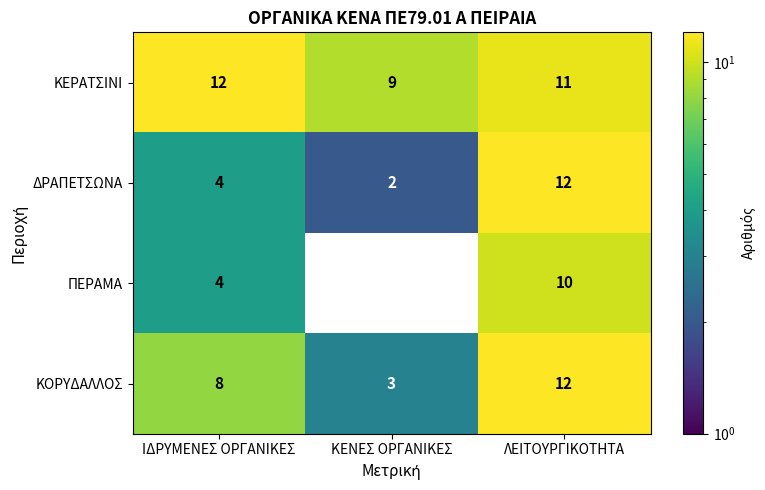

Reading right to left, list all the values displayed in this chart.

ΚΕΡΑΤΣΙΝΙ: ΛΕΙΤΟΥΡΓΙΚΟΤΗΤΑ=11	ΚΕΝΕΣ ΟΡΓΑΝΙΚΕΣ=9	ΙΔΡΥΜΕΝΕΣ ΟΡΓΑΝΙΚΕΣ=12
ΔΡΑΠΕΤΣΩΝΑ: ΛΕΙΤΟΥΡΓΙΚΟΤΗΤΑ=12	ΚΕΝΕΣ ΟΡΓΑΝΙΚΕΣ=2	ΙΔΡΥΜΕΝΕΣ ΟΡΓΑΝΙΚΕΣ=4
ΠΕΡΑΜΑ: ΛΕΙΤΟΥΡΓΙΚΟΤΗΤΑ=10	ΚΕΝΕΣ ΟΡΓΑΝΙΚΕΣ=0	ΙΔΡΥΜΕΝΕΣ ΟΡΓΑΝΙΚΕΣ=4
ΚΟΡΥΔΑΛΛΟΣ: ΛΕΙΤΟΥΡΓΙΚΟΤΗΤΑ=12	ΚΕΝΕΣ ΟΡΓΑΝΙΚΕΣ=3	ΙΔΡΥΜΕΝΕΣ ΟΡΓΑΝΙΚΕΣ=8